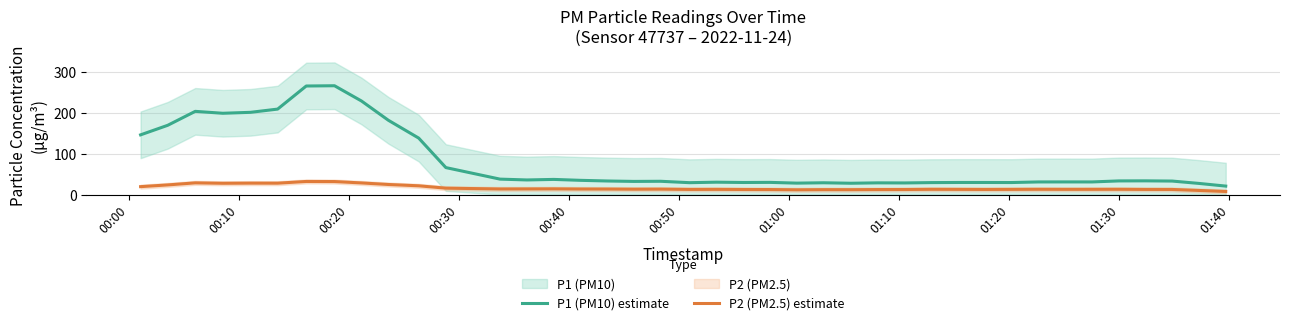

How many interior local valleys does the P2 (PM2.5) estimate series have?

9